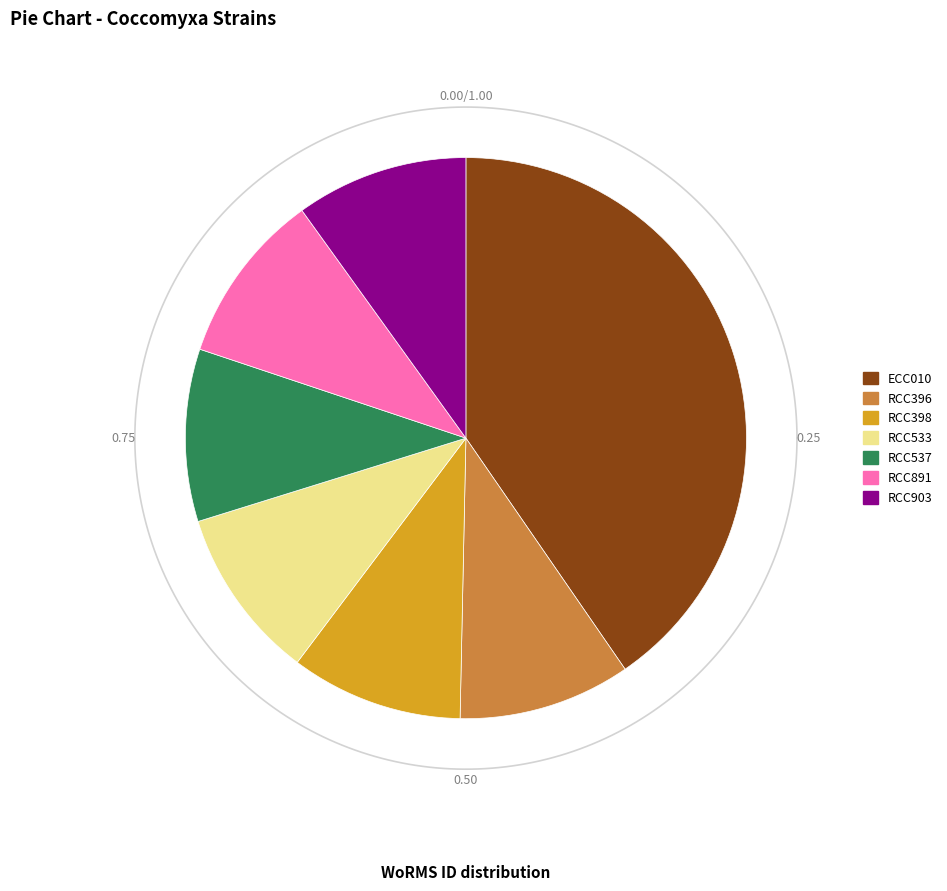

To the nearest percent, what is the difference between the largest and smallest slice percentages?

30%